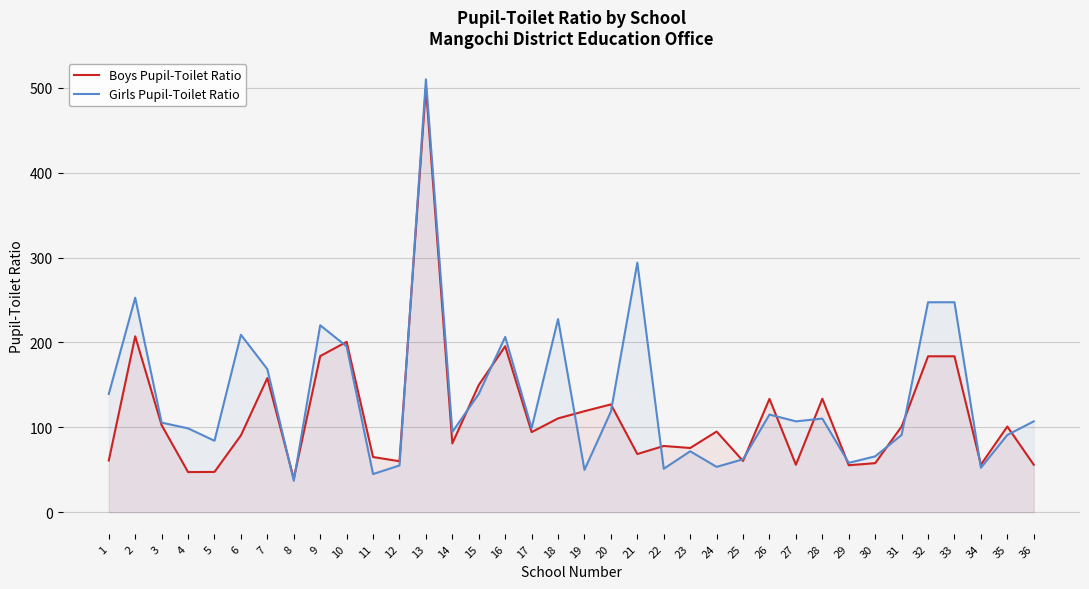

Does the chart display data point markers on the line(s)?

No